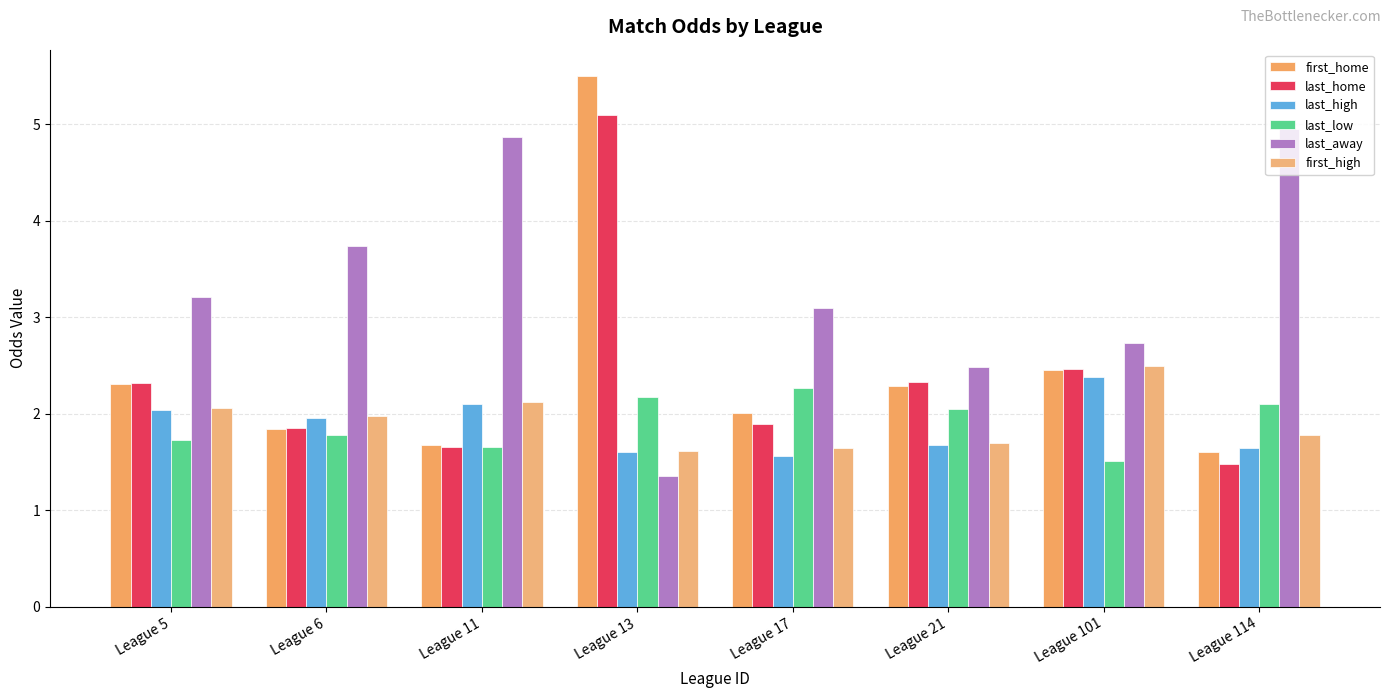

What is the value of the first_high bar at the 4th from the left?

1.6